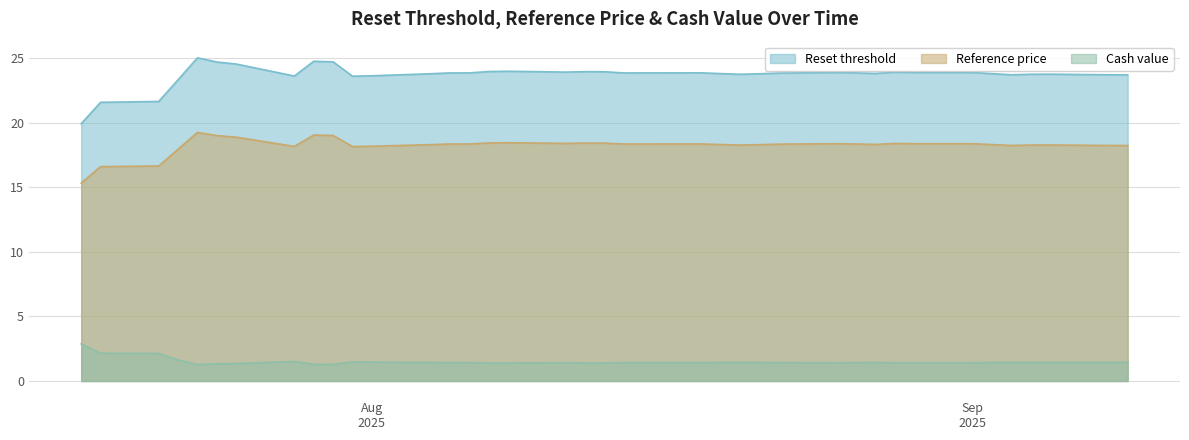

At which category is the sum across all series the highest?

2025-07-23